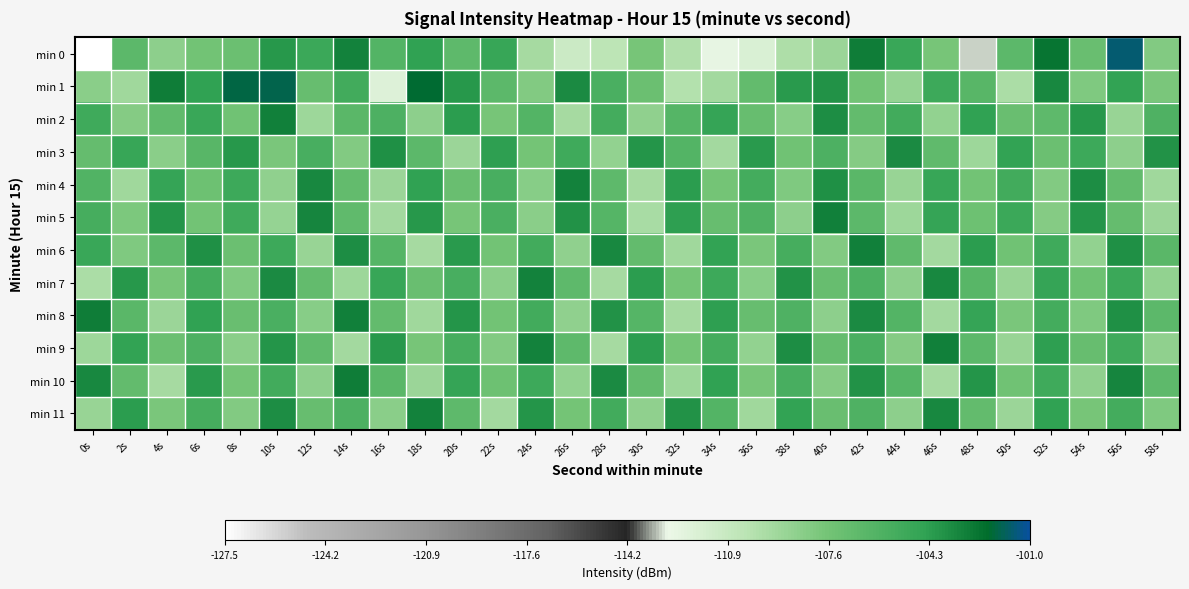

At which category does the chart reach its peak across all series?

56s